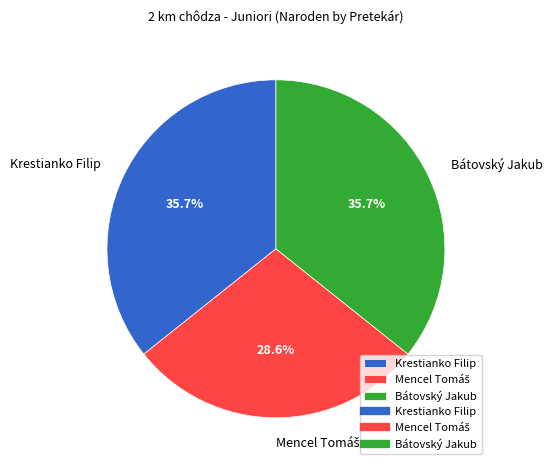

Does Krestianko Filip account for over 50% of the chart?

No